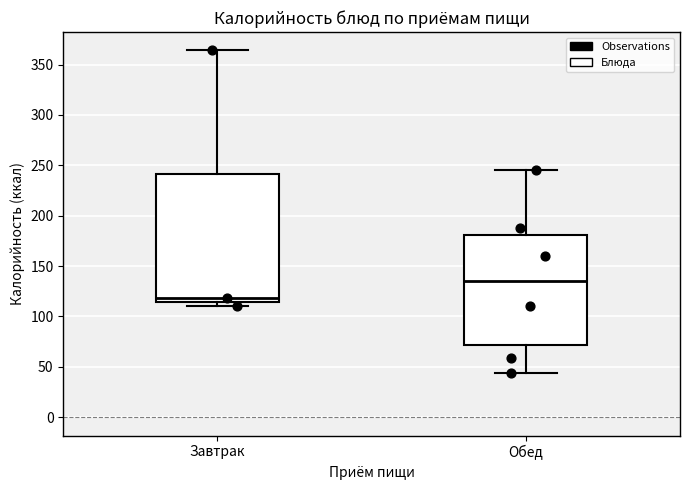

Where is the lower edge of the box for Завтрак on the y-axis? The values are not printed on the chart, so give them approximately, as read against the axis.

115